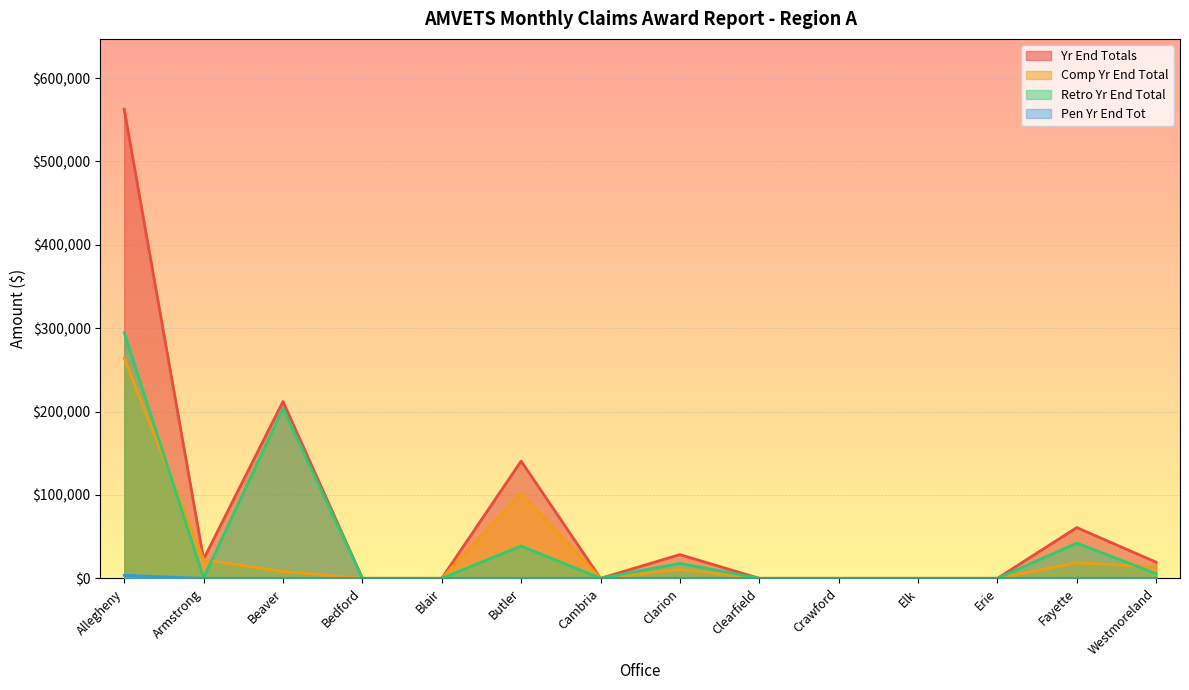

List the series in order of their peak value, lowest first.

Pen Yr End Tot, Comp Yr End Total, Retro Yr End Total, Yr End Totals